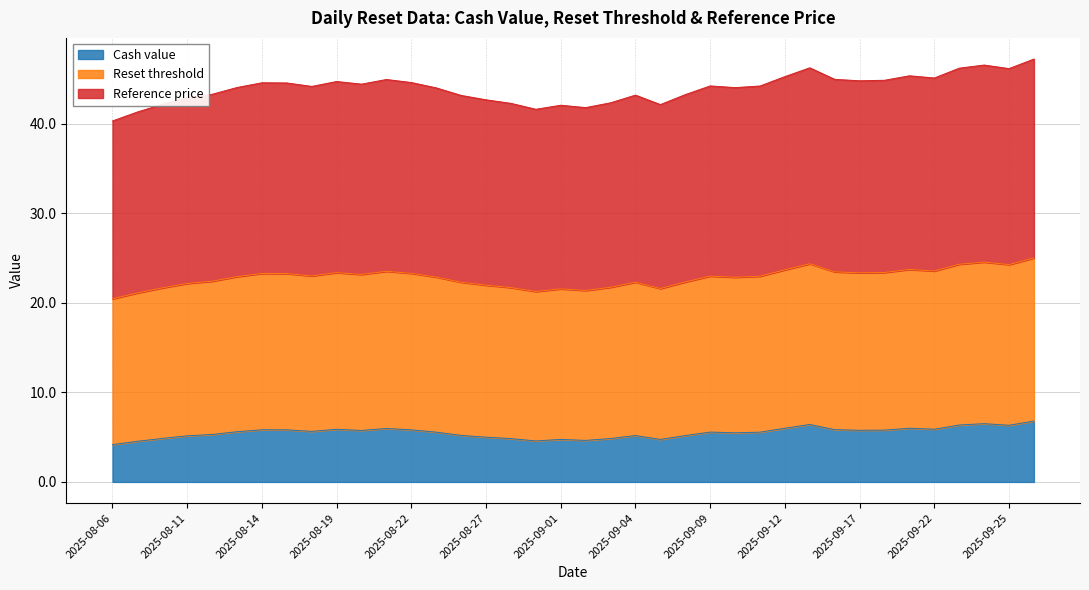

Rank the categories by Cash value value from highest to lowest.

2025-09-26, 2025-09-24, 2025-09-15, 2025-09-23, 2025-09-25, 2025-09-12, 2025-09-19, 2025-08-21, 2025-09-22, 2025-08-19, 2025-09-16, 2025-08-14, 2025-08-15, 2025-08-22, 2025-09-18, 2025-09-17, 2025-08-20, 2025-08-18, 2025-08-13, 2025-09-09, 2025-08-25, 2025-09-11, 2025-09-10, 2025-08-12, 2025-08-26, 2025-09-04, 2025-09-08, 2025-08-11, 2025-08-27, 2025-08-08, 2025-09-03, 2025-08-28, 2025-09-01, 2025-09-05, 2025-09-02, 2025-08-29, 2025-08-07, 2025-08-06